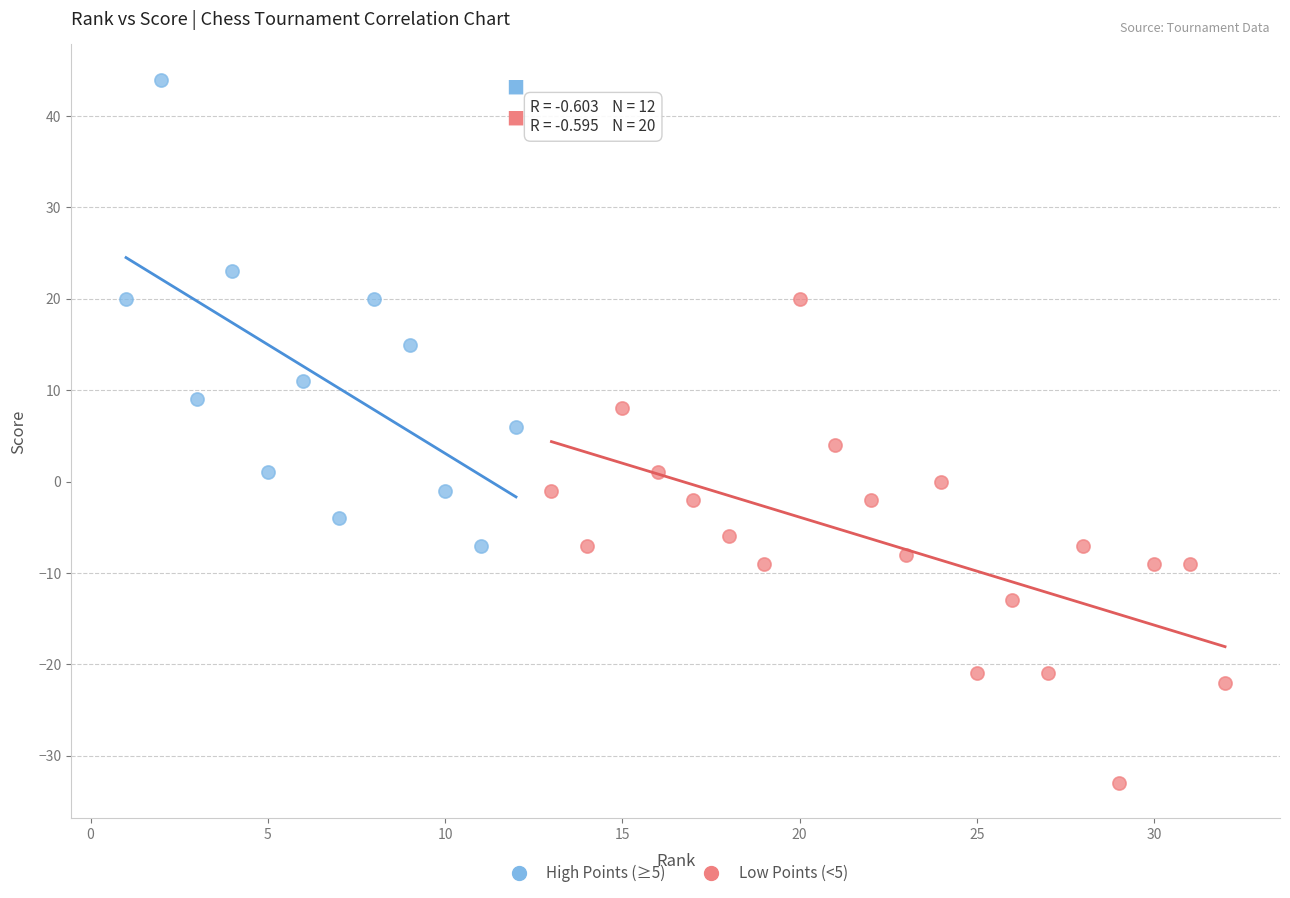

Which series contains the highest Y value?

High Points (≥5)